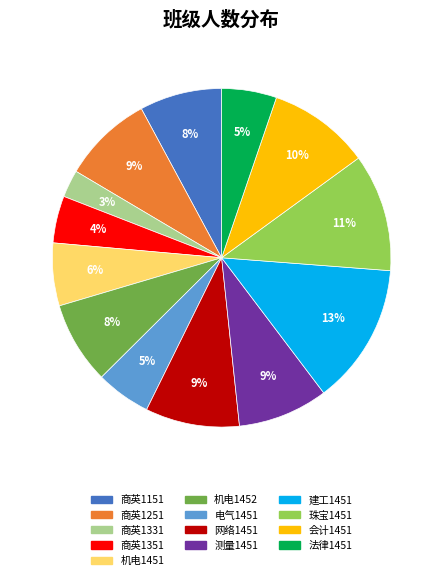

Is there any slice that represents more than half of the pie?

No